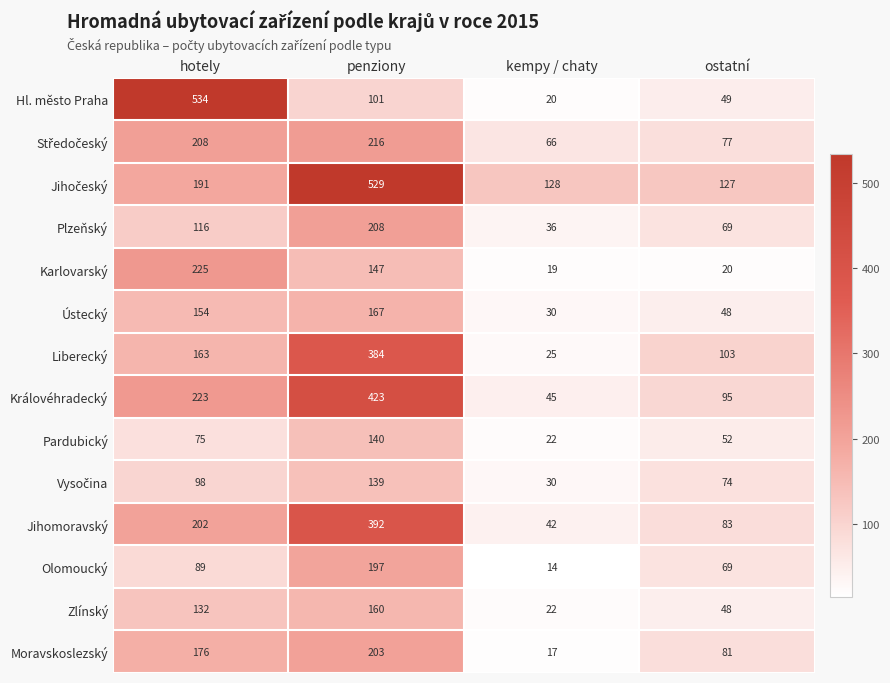

What is the greatest value displayed?

534